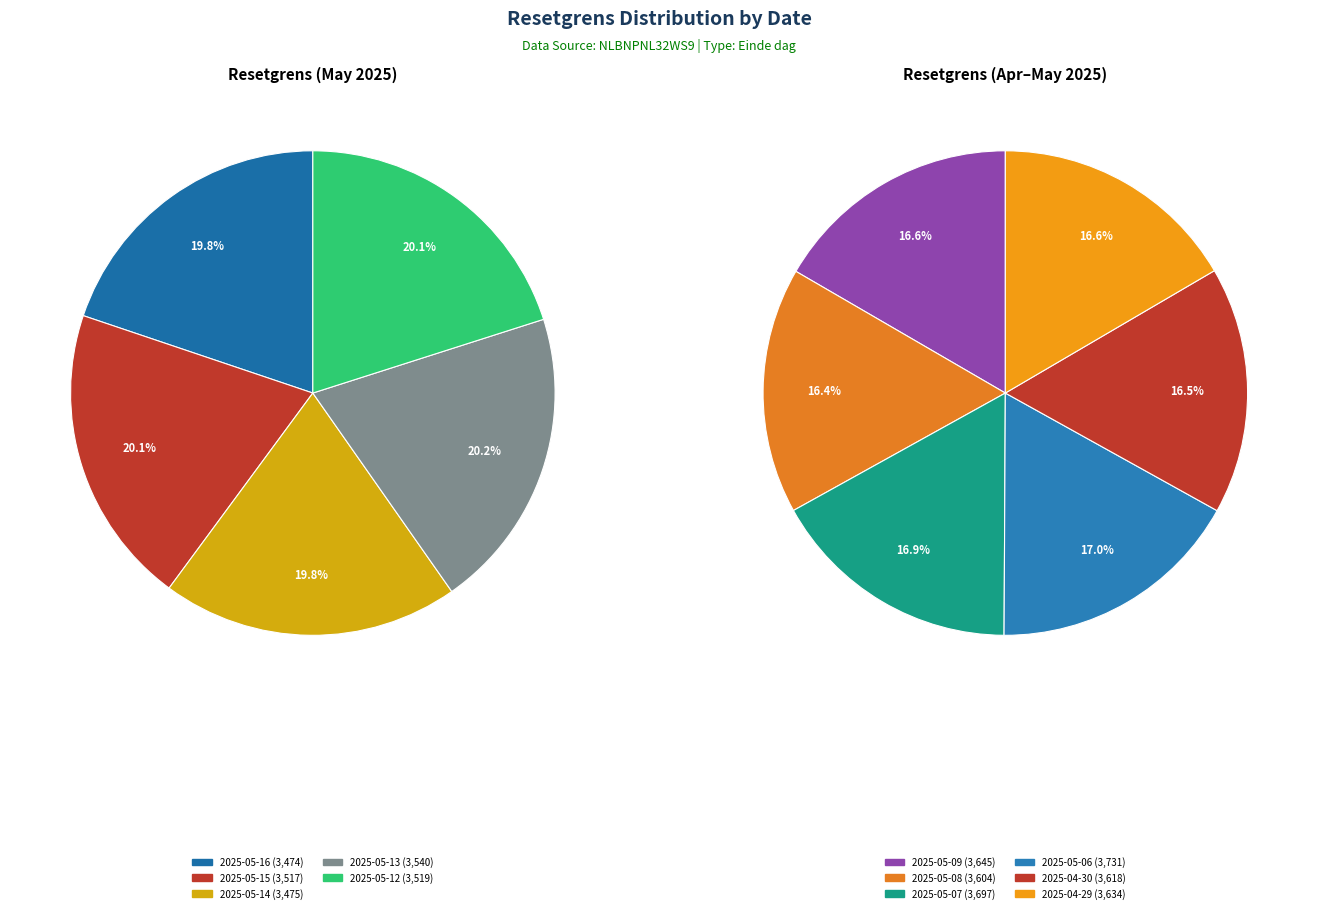

Which slice is the largest?

2025-05-06